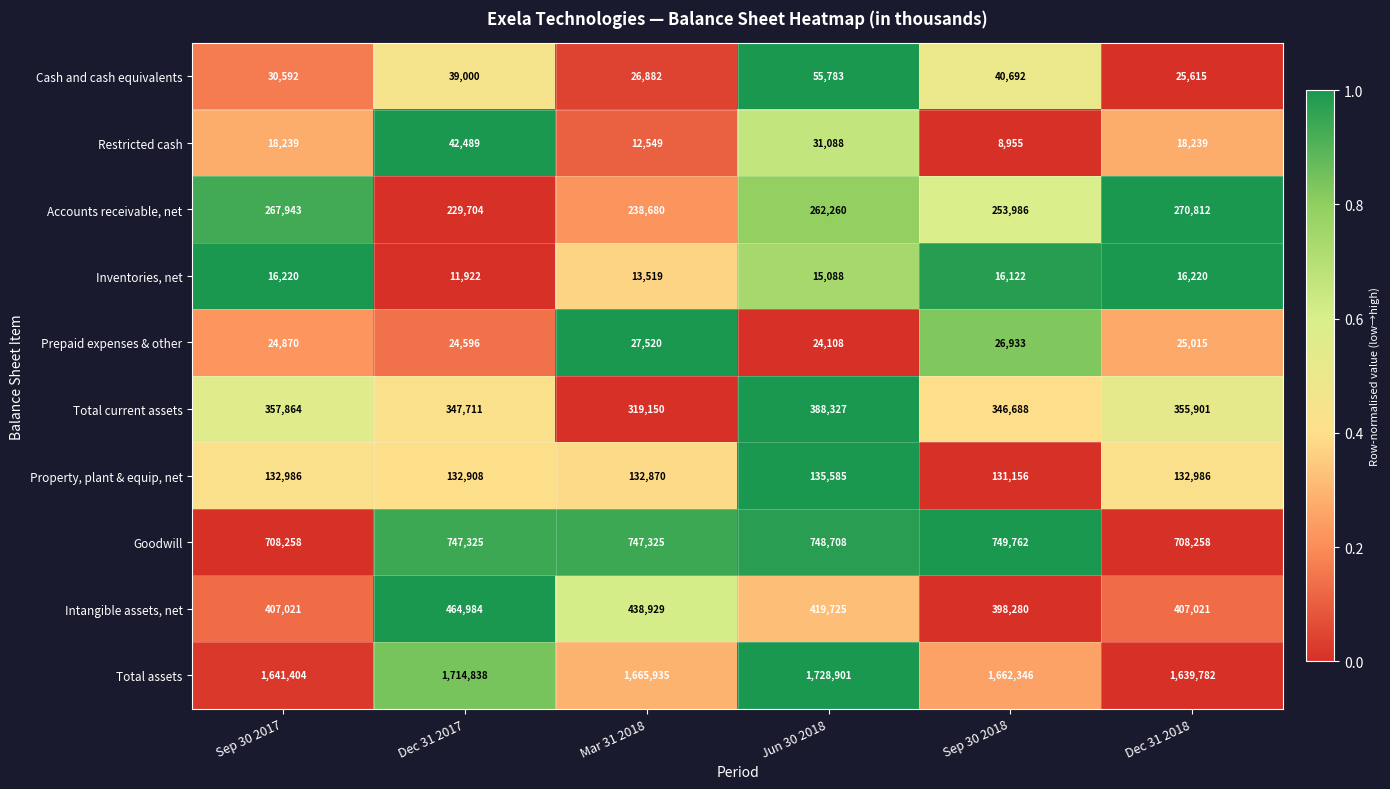

What is the difference between the second highest and minimum values in the Property, plant & equip, net series?

1830